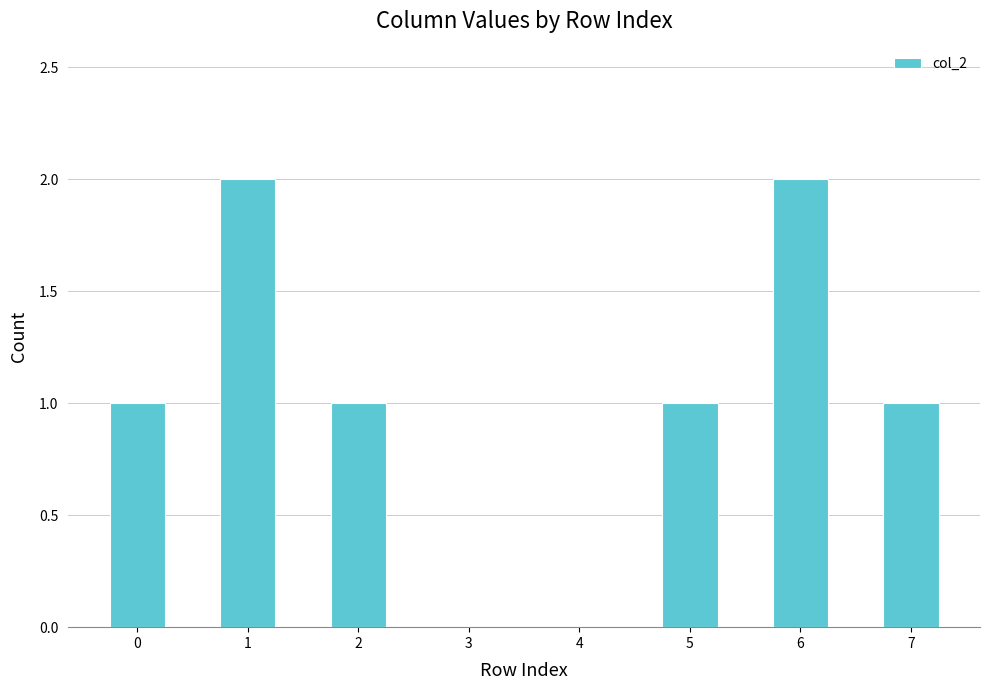

Reading left to right, extract all data points from this chart.

0=1	1=2	2=1	3=0	4=0	5=1	6=2	7=1